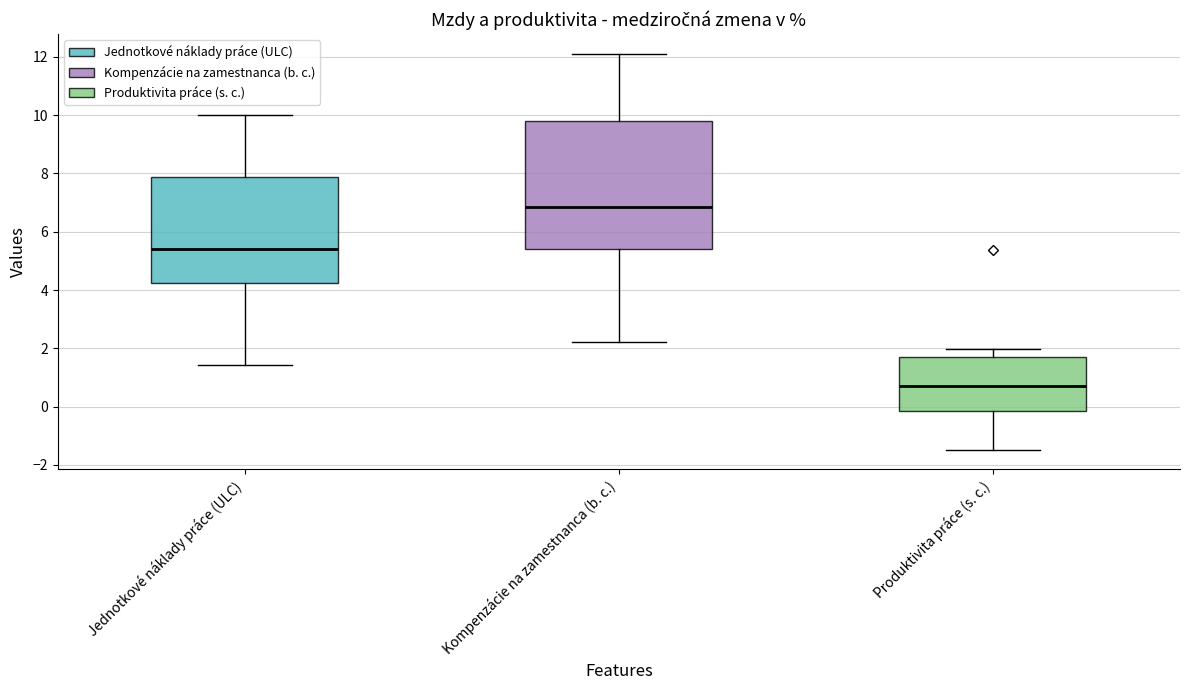

Which box's median line is the highest?

Kompenzácie na zamestnanca (b. c.)